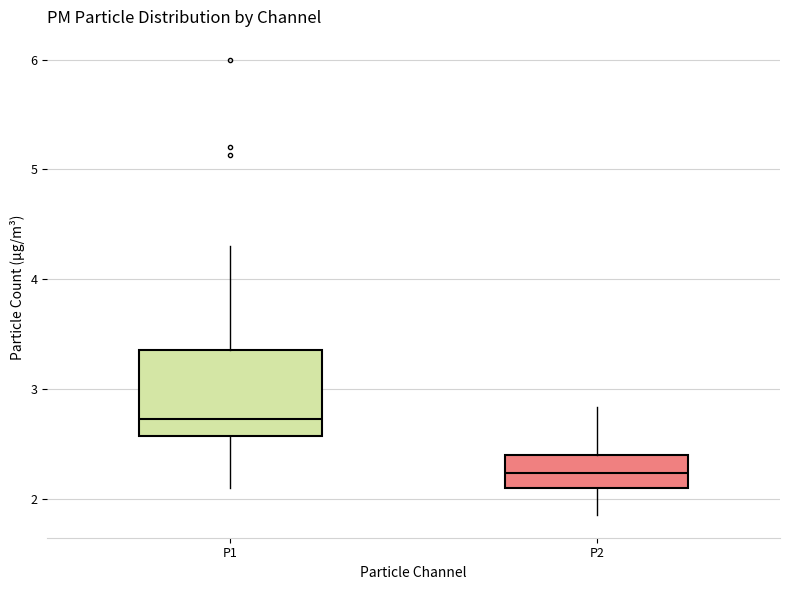

Comparing the boxes themselves (not the whiskers), which one is the tallest?

P1